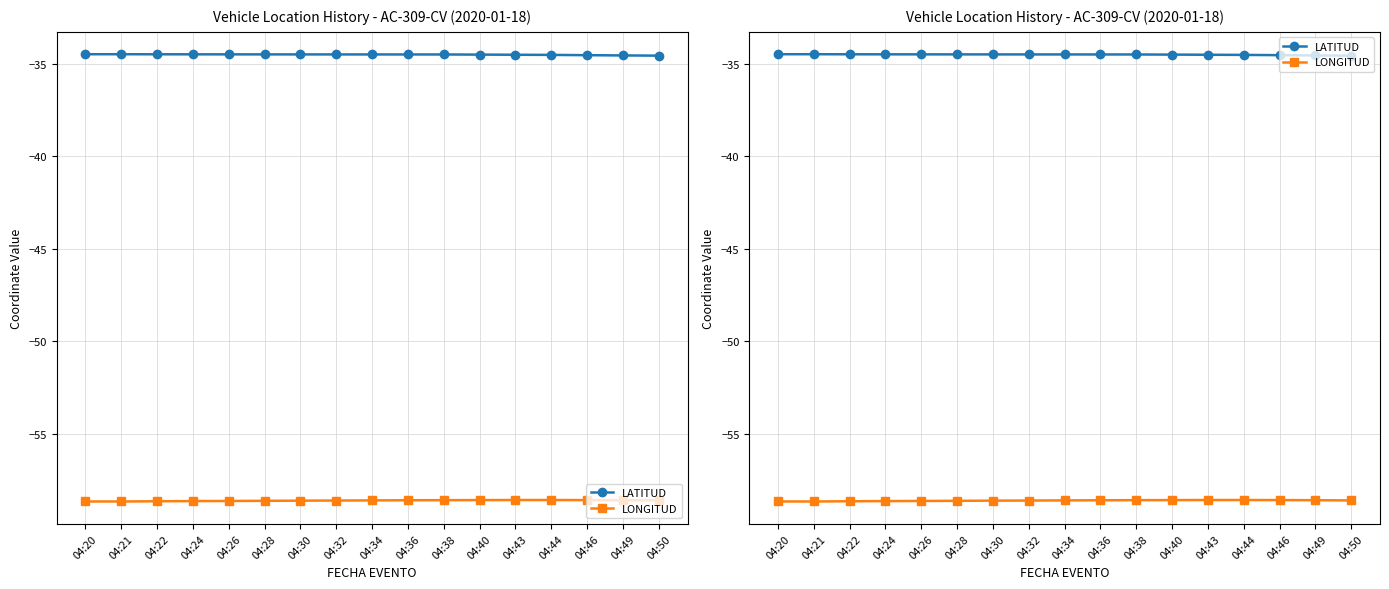

How many distinct data groups are displayed?

2